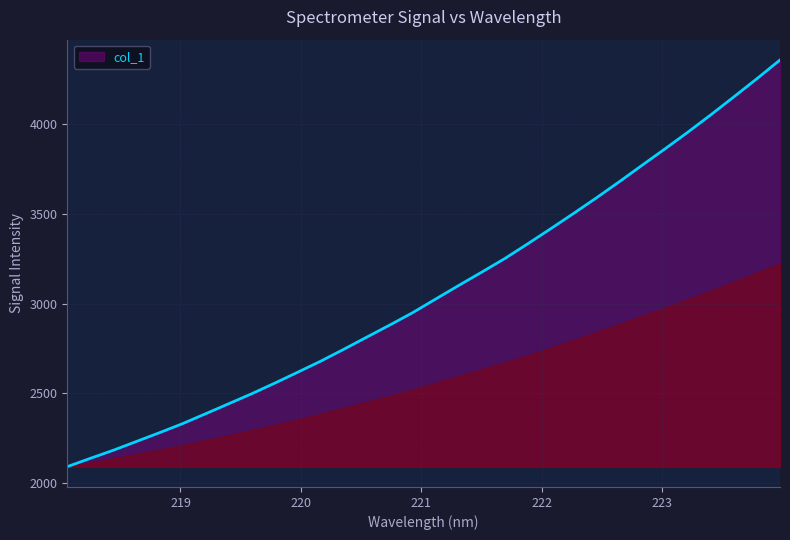

What is the minimum value shown in the chart?

2093.1